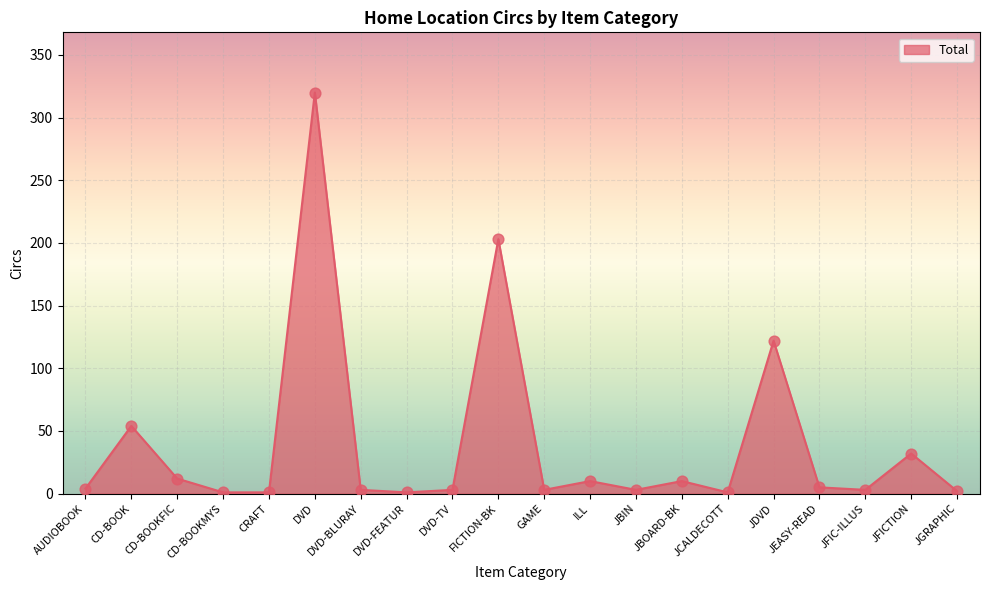

What is the ratio of the value at JGRAPHIC to the value at AUDIOBOOK?

0.5